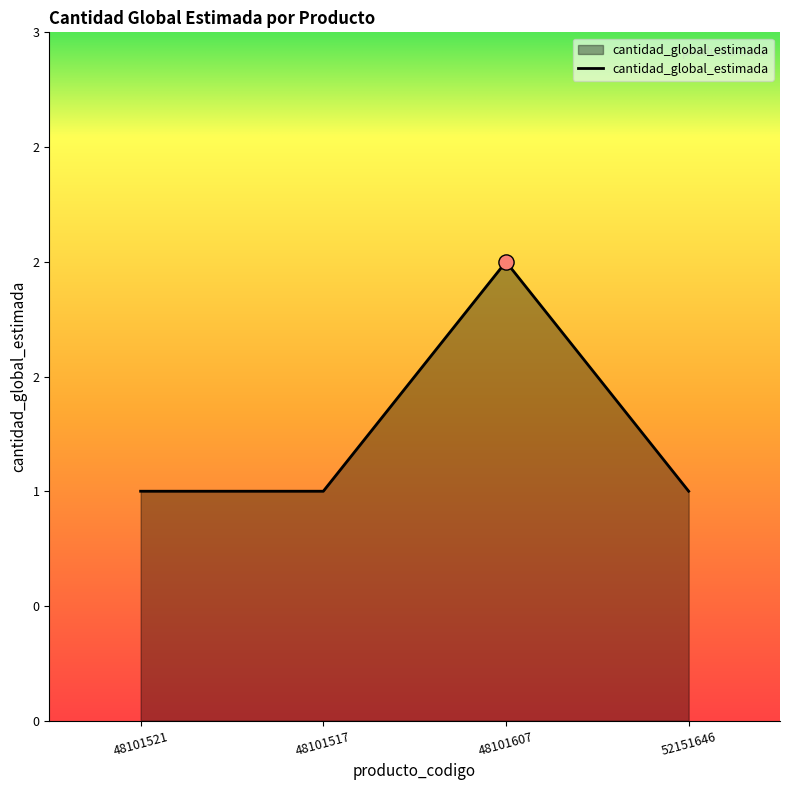

Which has a higher value, 48101607 or 52151646?

48101607